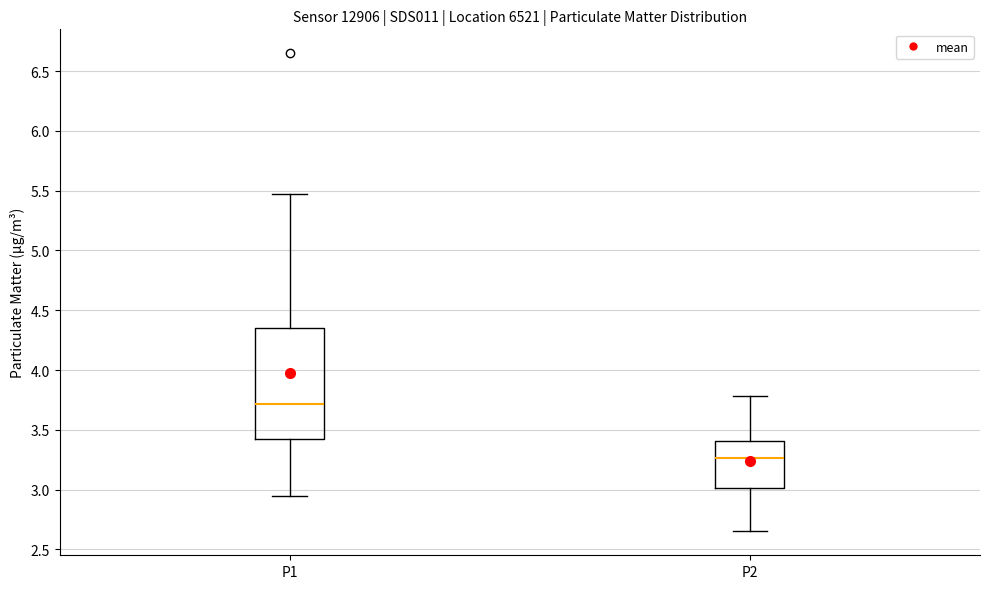

Where is the upper edge of the box for P2 on the y-axis? The values are not printed on the chart, so give them approximately, as read against the axis.

3.40